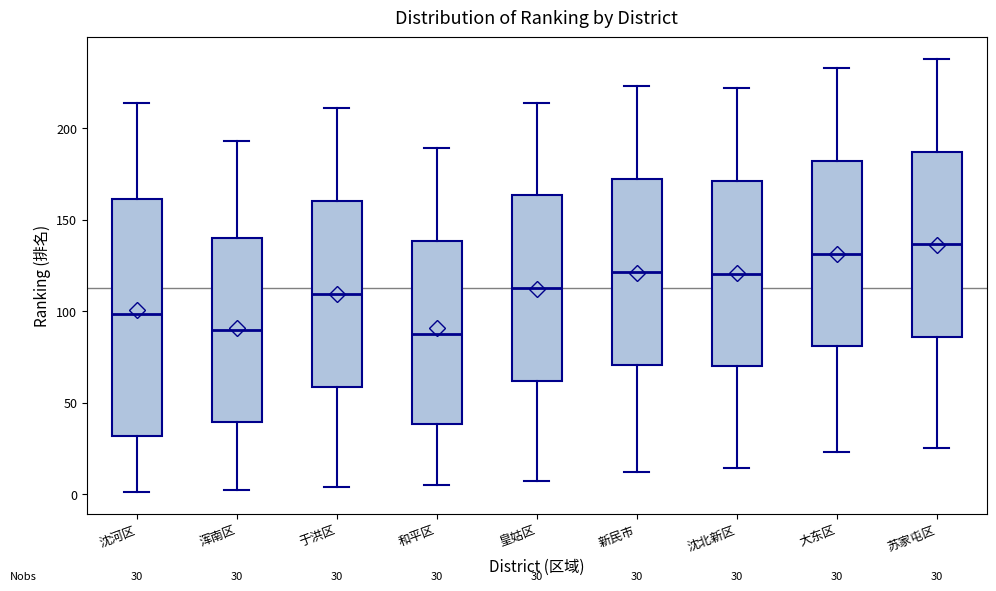

Which box is the tallest, from its lower edge to its upper edge?

沈河区